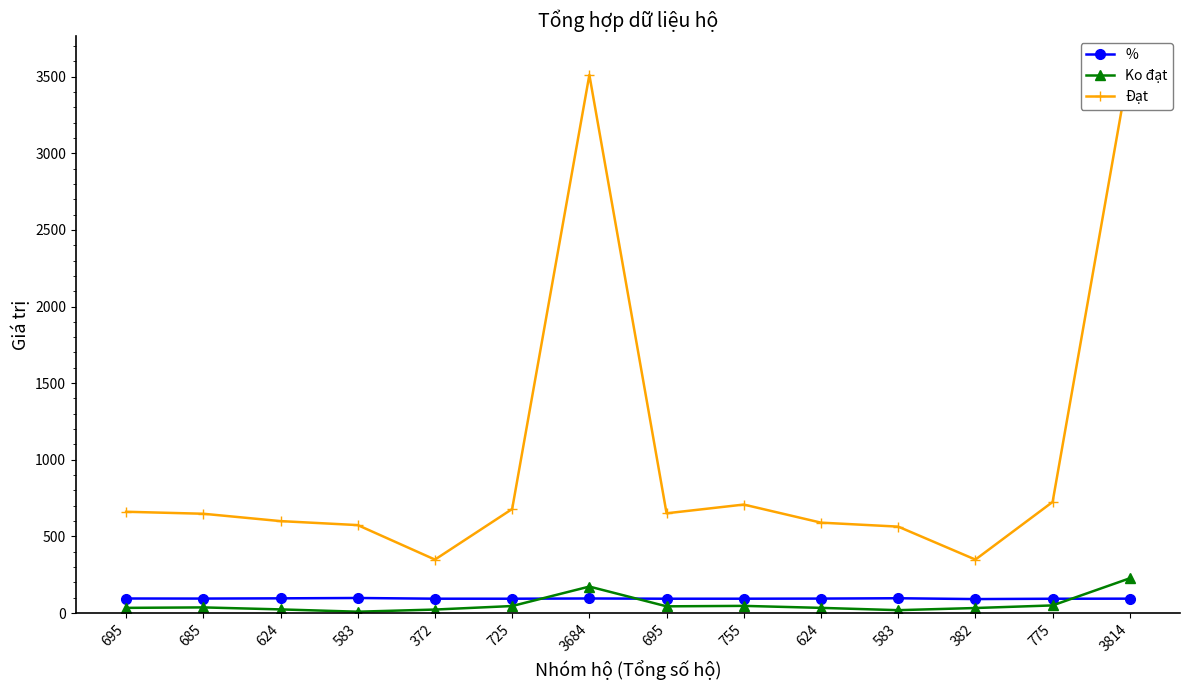

List the series in order of their peak value, highest first.

Đạt, Ko đạt, %